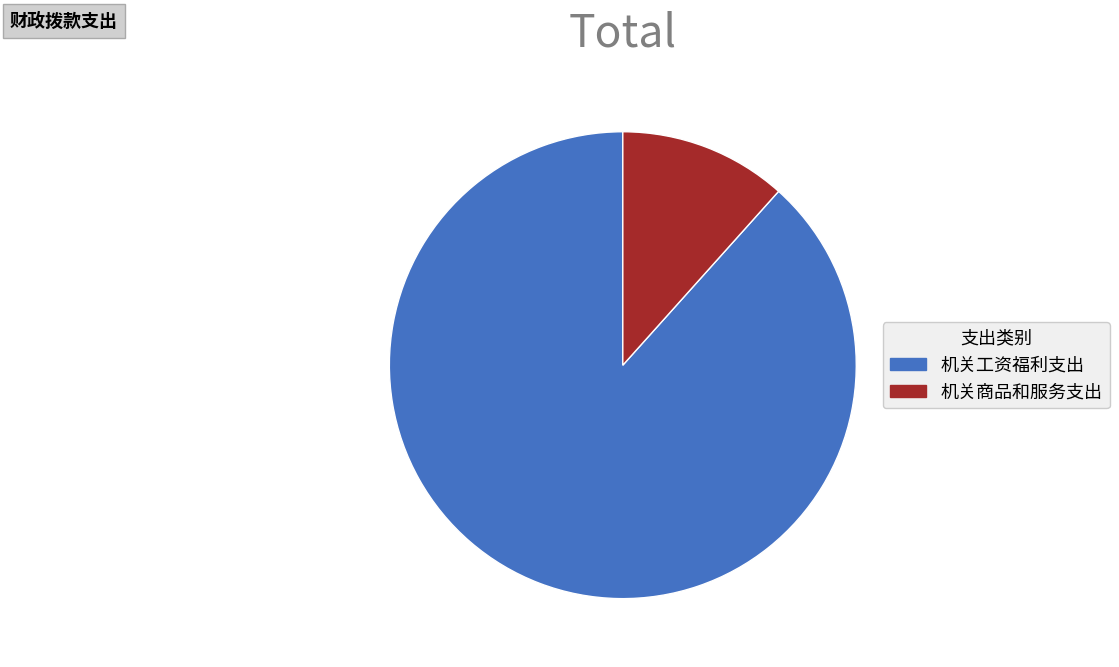

The 机关工资福利支出 slice represents 99% of the pie. True or false?

False